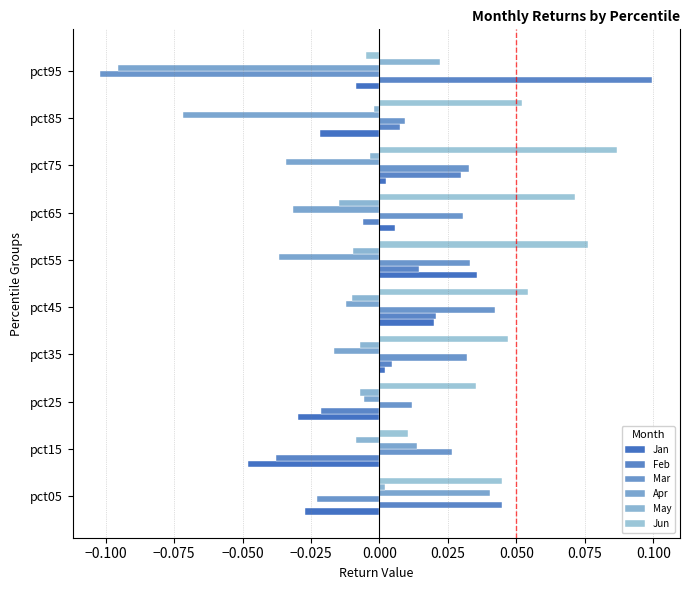

Reading right to left, what are all the values shown in this chart?

Jan: -0.0	-0.0	0.0	0.0	0.0	0.0	0.0	-0.0	-0.0	-0.0
Feb: 0.1	0.0	0.0	-0.0	0.0	0.0	0.0	-0.0	-0.0	0.0
Mar: -0.1	0.0	0.0	0.0	0.0	0.0	0.0	0.0	0.0	-0.0
Apr: -0.1	-0.1	-0.0	-0.0	-0.0	-0.0	-0.0	-0.0	0.0	0.0
May: 0.0	-0.0	-0.0	-0.0	-0.0	-0.0	-0.0	-0.0	-0.0	0.0
Jun: -0.0	0.1	0.1	0.1	0.1	0.1	0.0	0.0	0.0	0.0